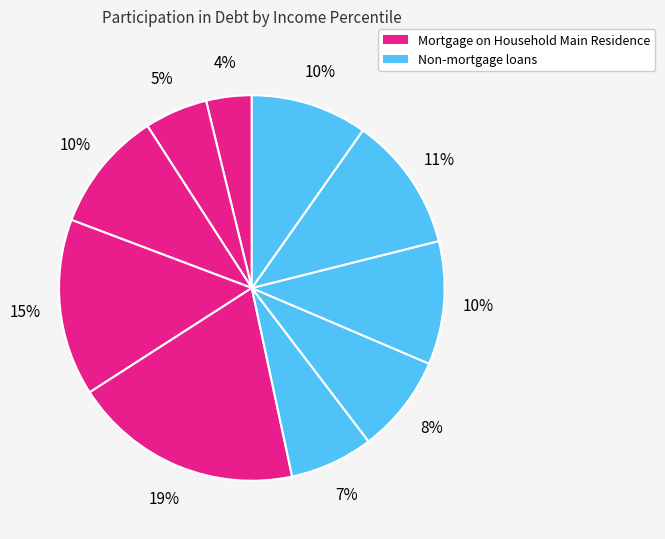

How many slices are in this pie chart?

10